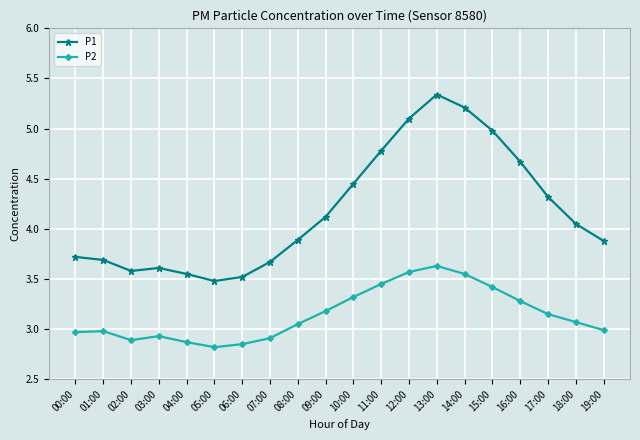

Does the chart have visible grid lines?

Yes